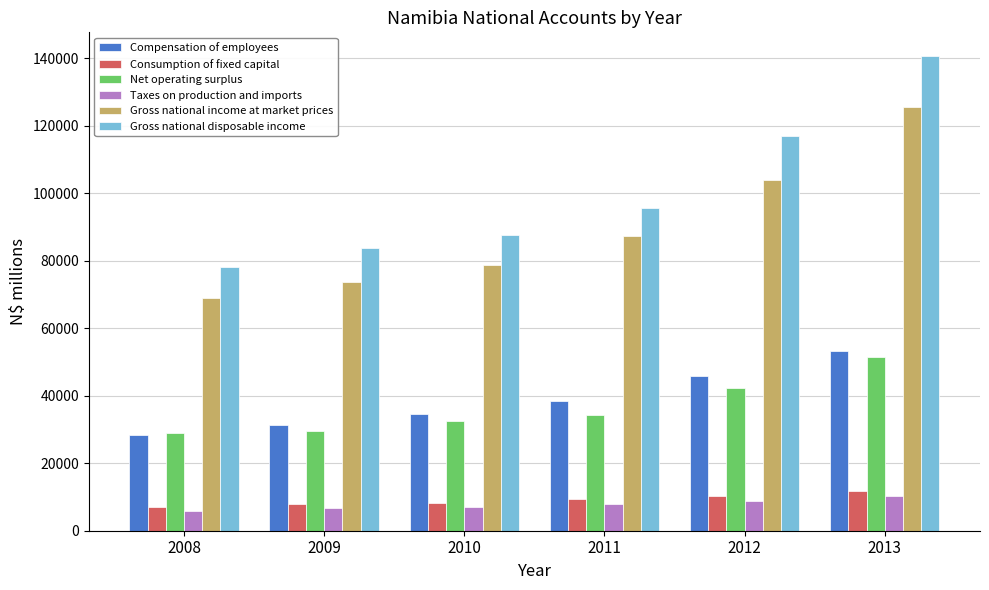

Which series changed the most between 2012 and 2013?

Gross national disposable income